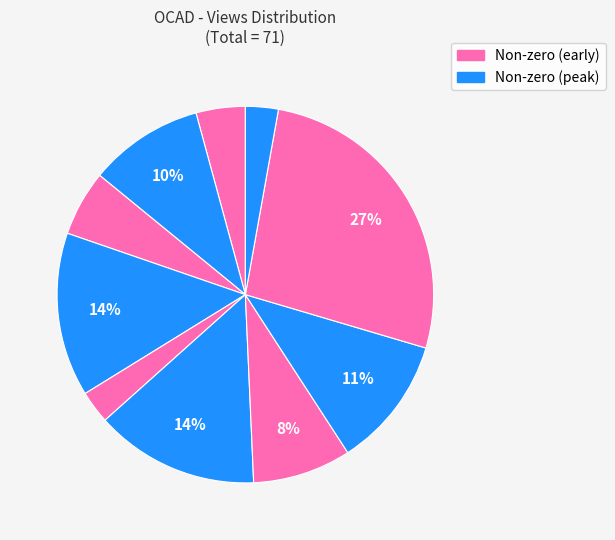

Count the number of slices in the pie.

10